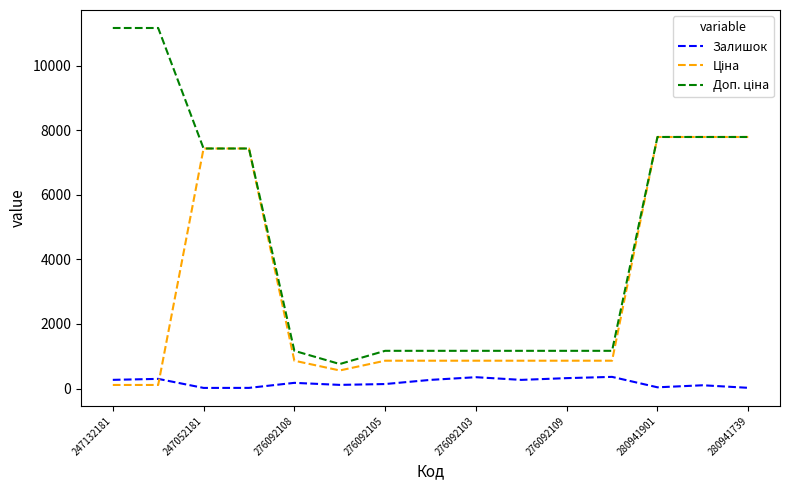

Does the chart have visible grid lines?

No